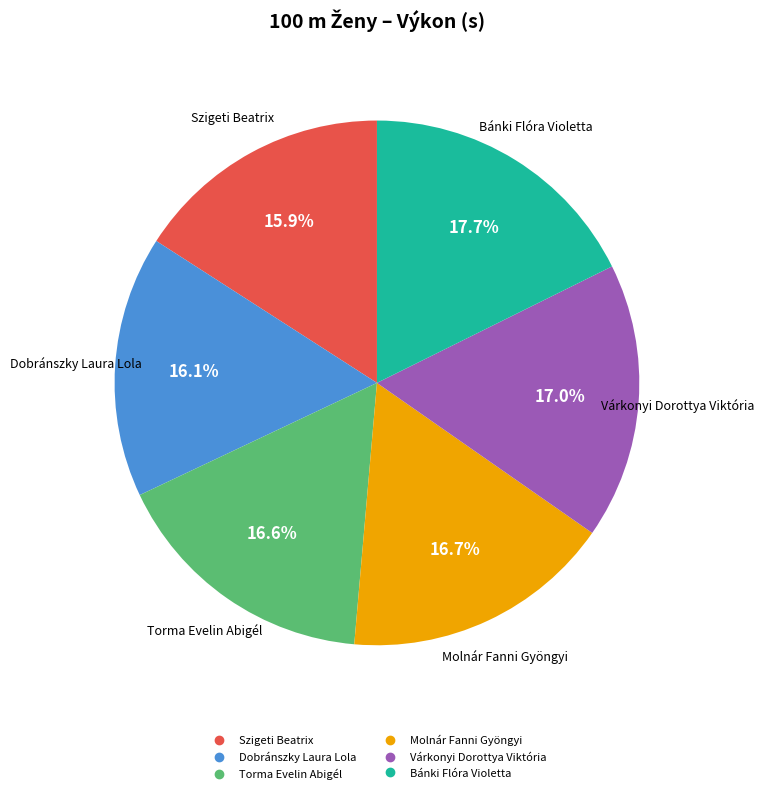

Is there any slice that represents more than half of the pie?

No